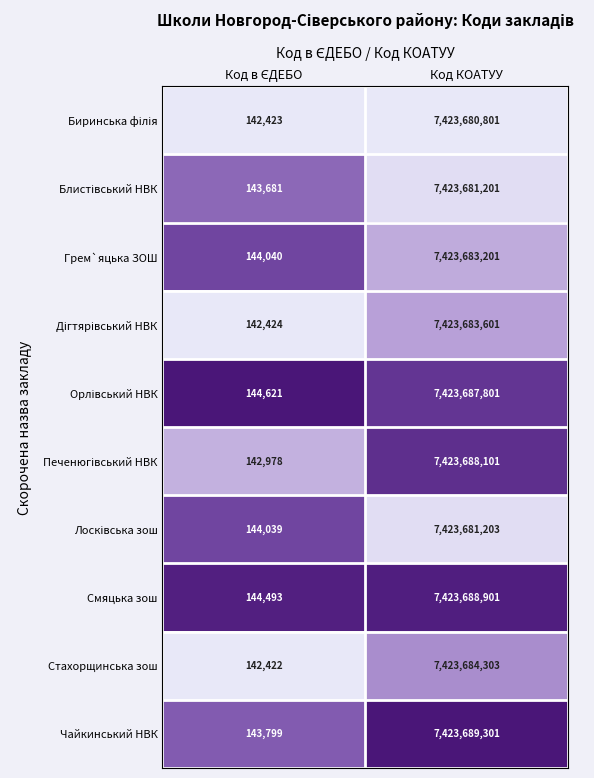

What is the difference between the maximum and minimum values in the Грем`яцька ЗОШ series?

7423539161